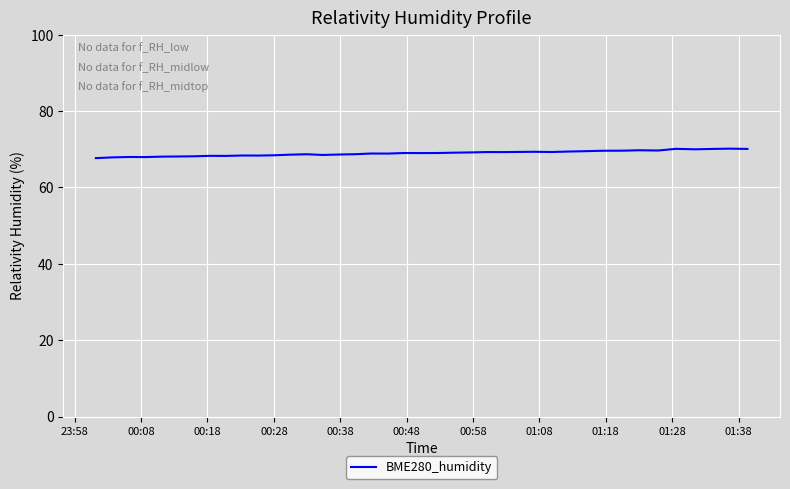

What is the minimum value shown in the chart?

67.7